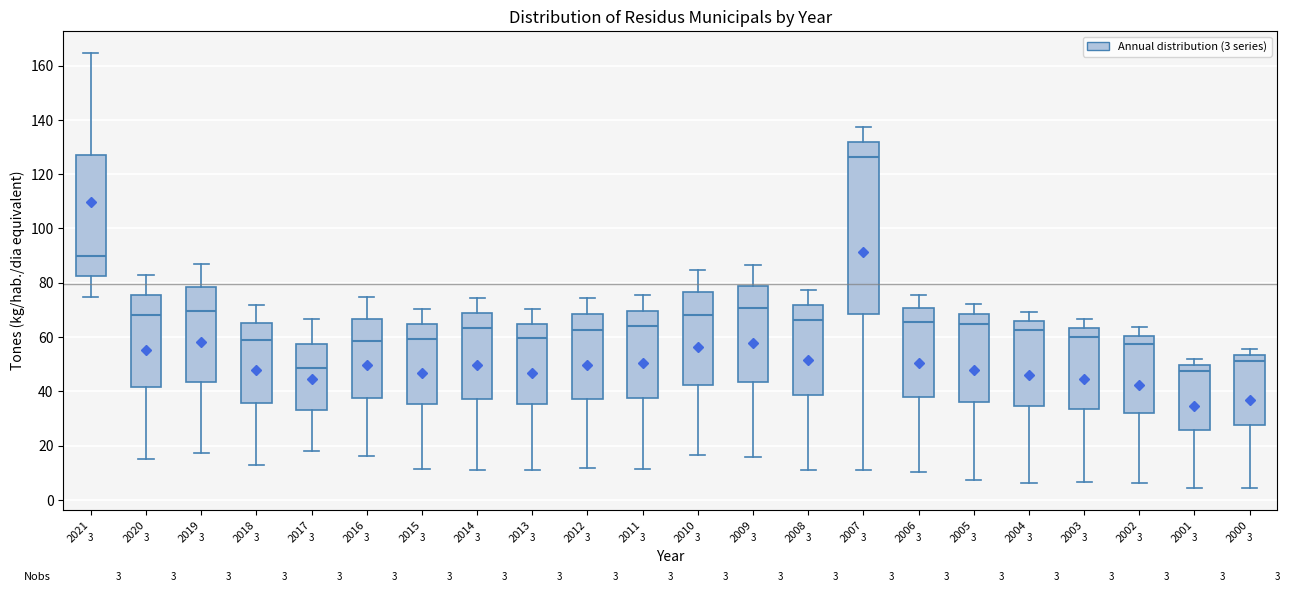

Which box is the tallest, from its lower edge to its upper edge?

2007